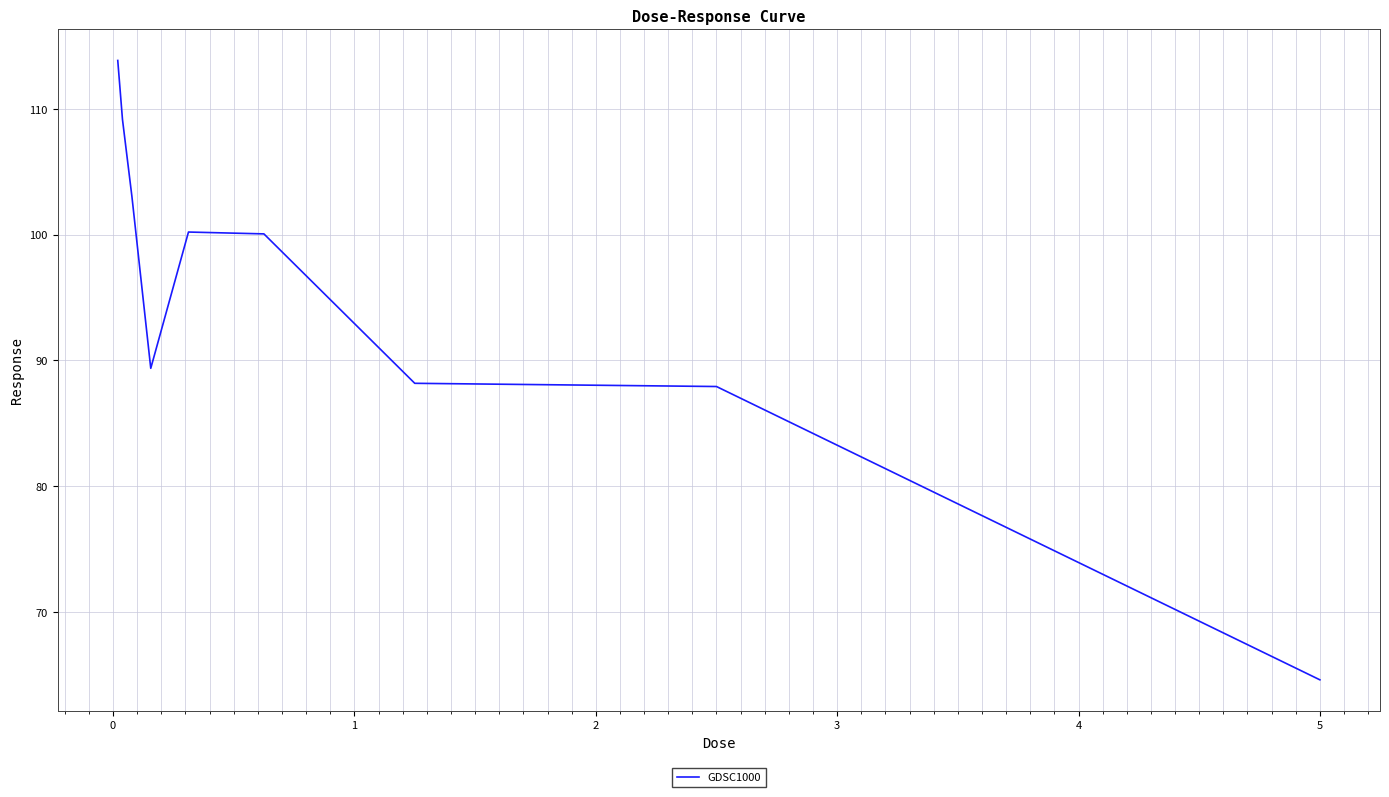

What is the minimum value shown in the chart?

64.6